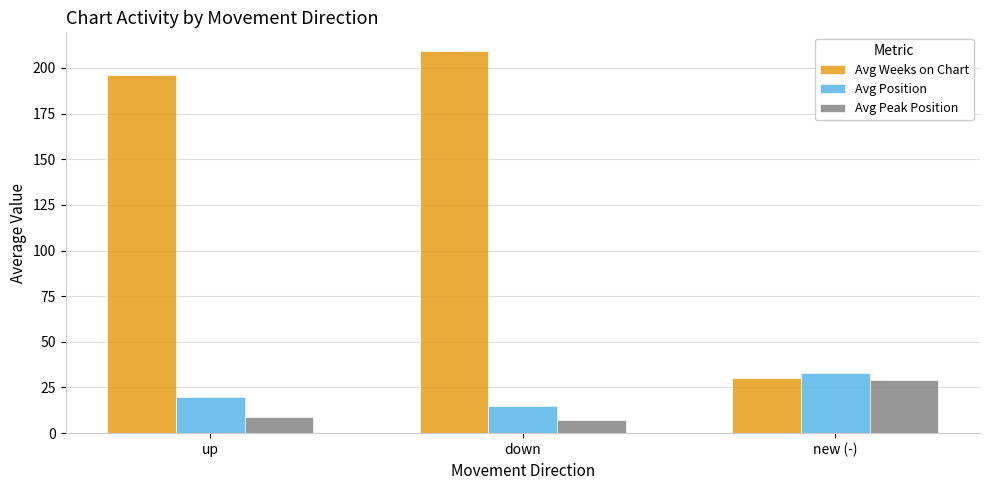

What is the sum of all Avg Position values?

68